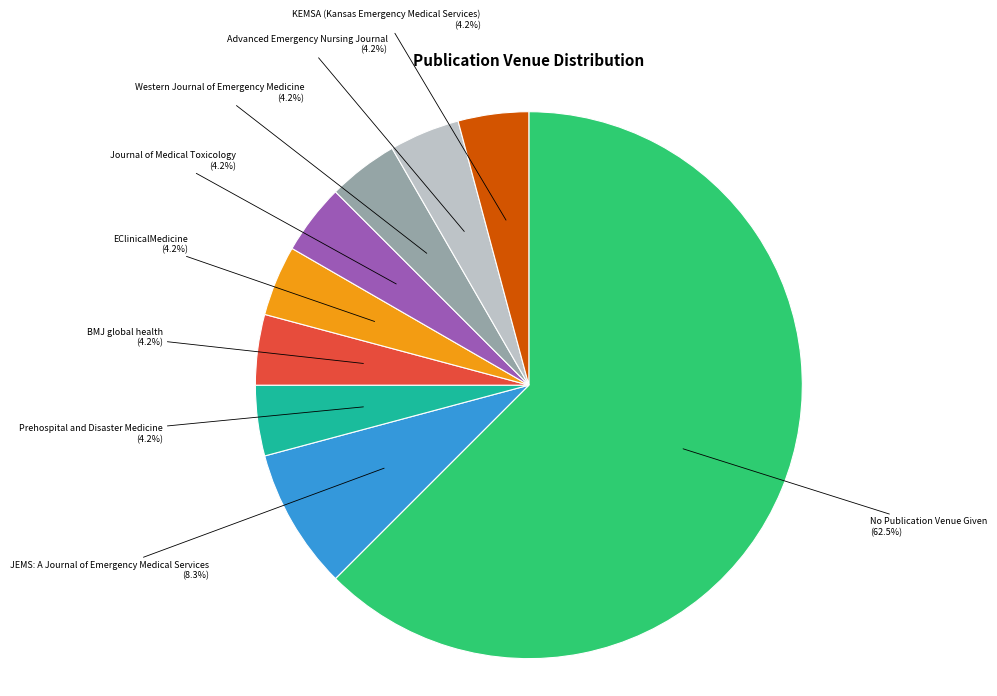

True or false: Journal of Medical Toxicology accounts for 13% of the total.

False